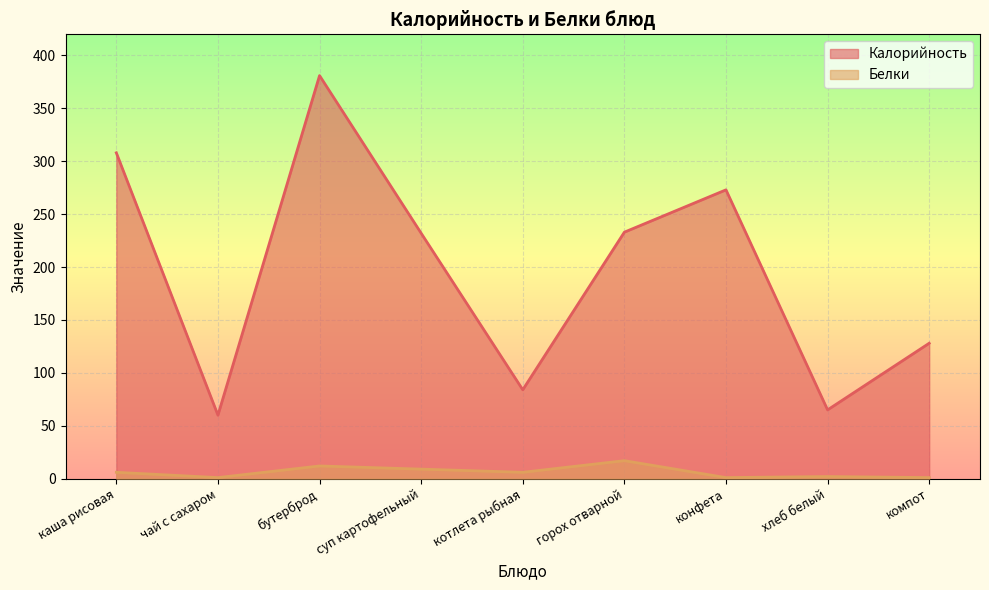

True or false: Белки has more than 2 points higher than both neighbors.

True